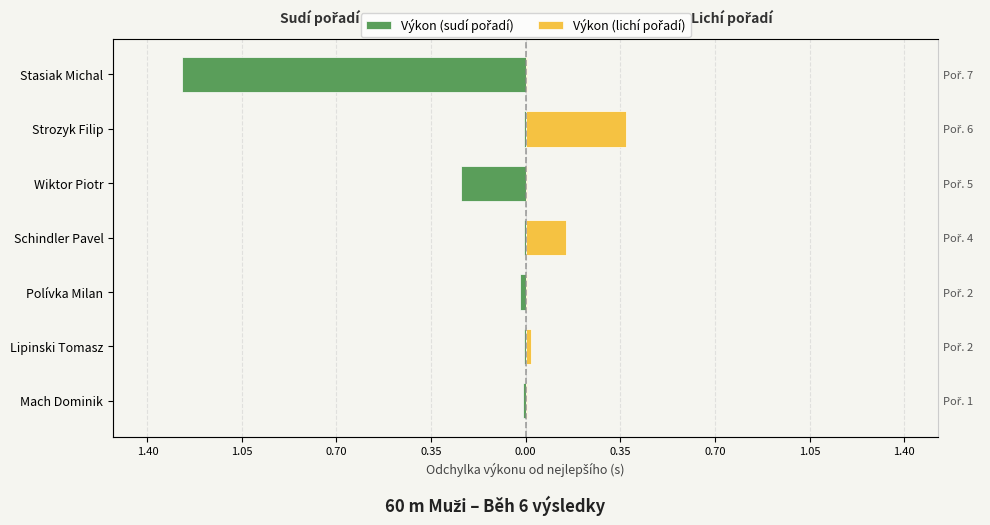

Reading left to right, what are all the values shown in this chart?

Výkon (sudí pořadí): -0.0	-0.0	-0.0	-0.0	-0.2	-0.0	-1.3
Výkon (lichí pořadí): 0.0	0.0	0.0	0.1	0.0	0.4	0.0